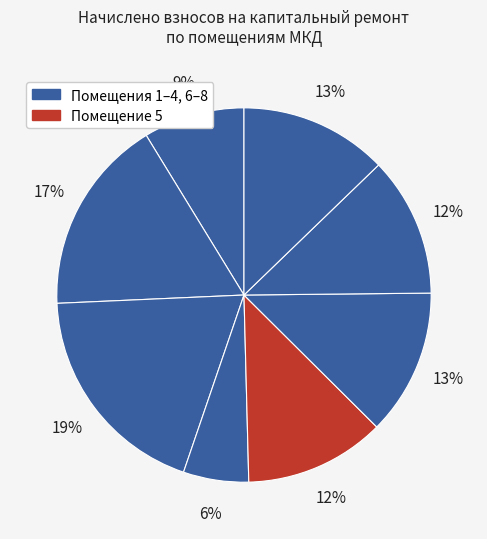

How many segments does this pie chart have?

8